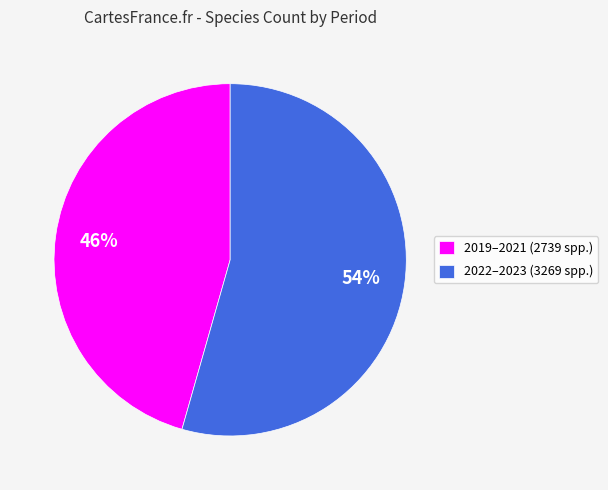

Which category has the smallest portion of the pie?

2019–2021 (2739 spp.)